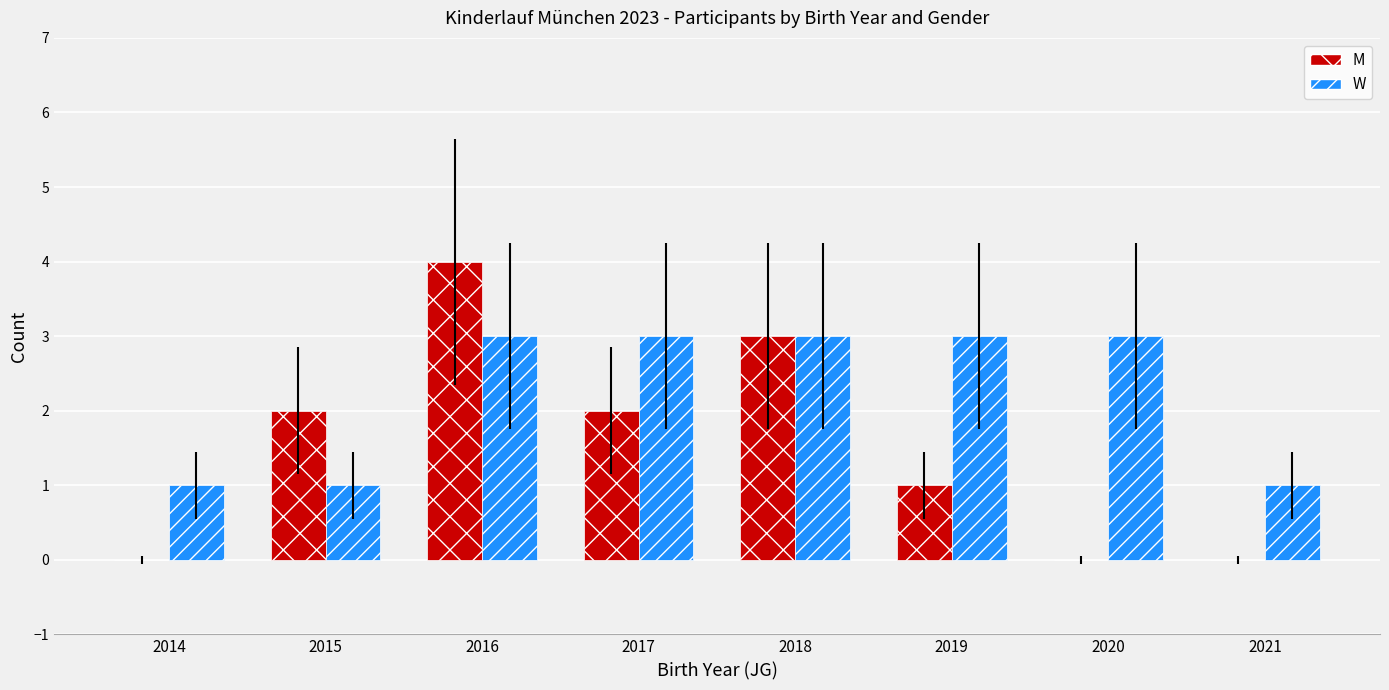

Is it true that W equals 3 at 2020?

True